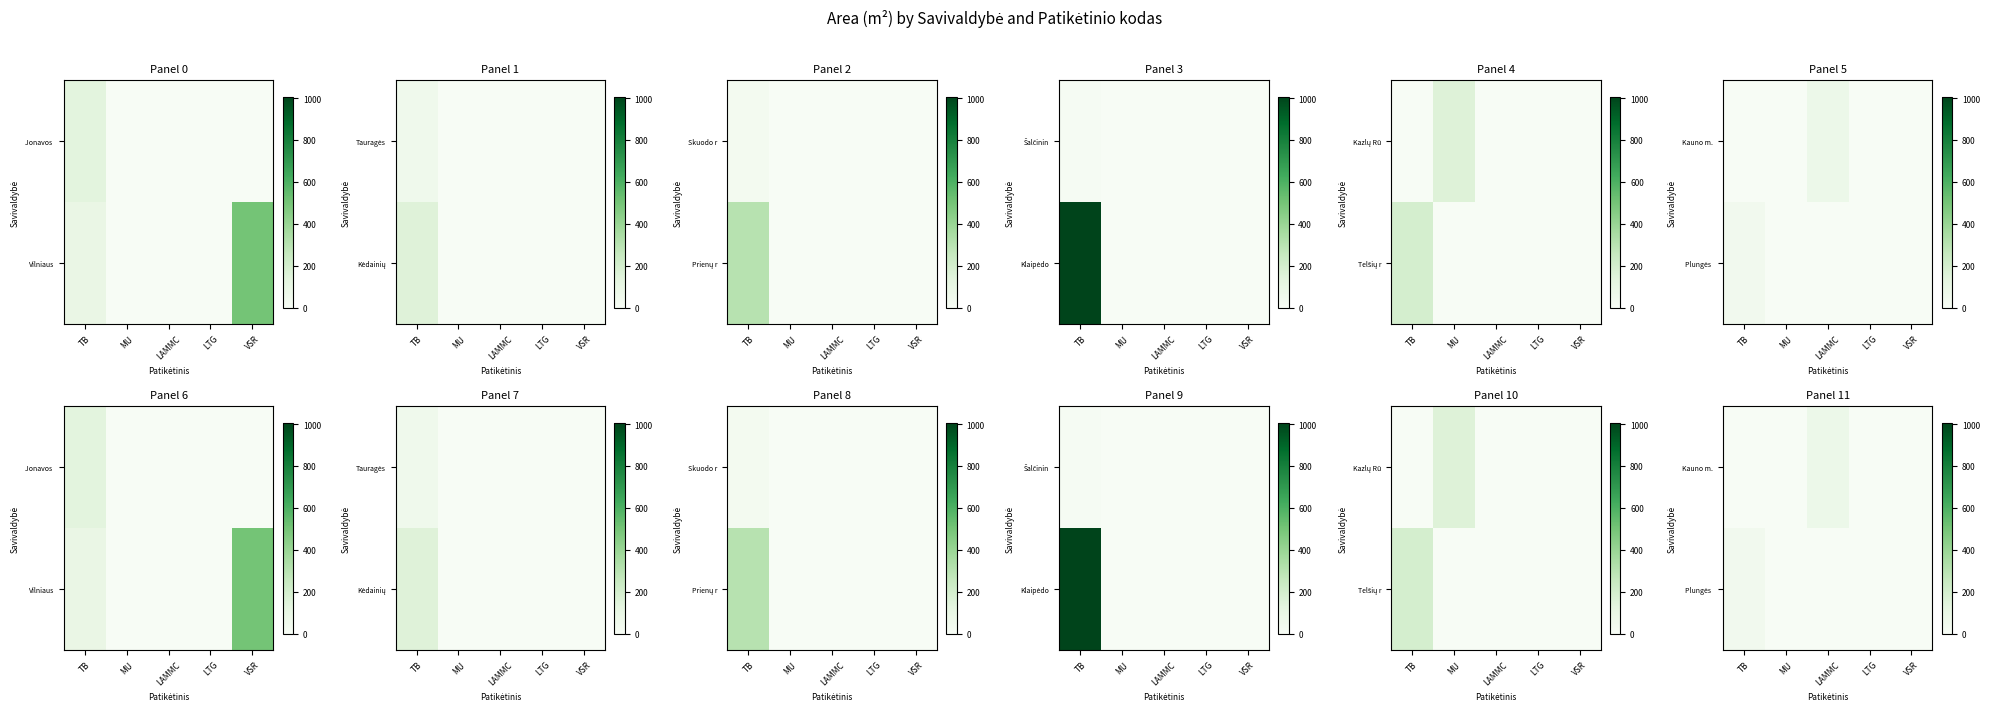

At how many categories does at least one series exceed 27?

2